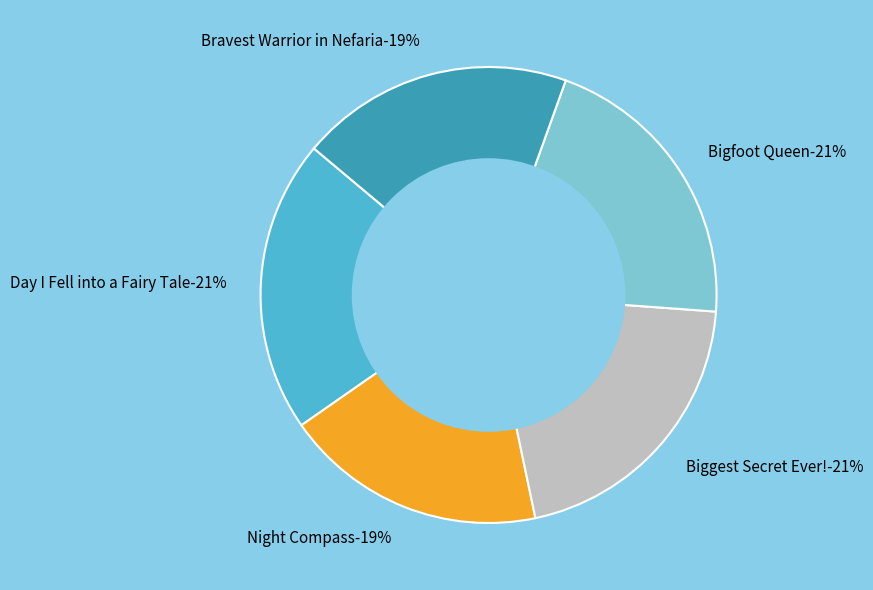

Which slice is the smallest?

Night Compass